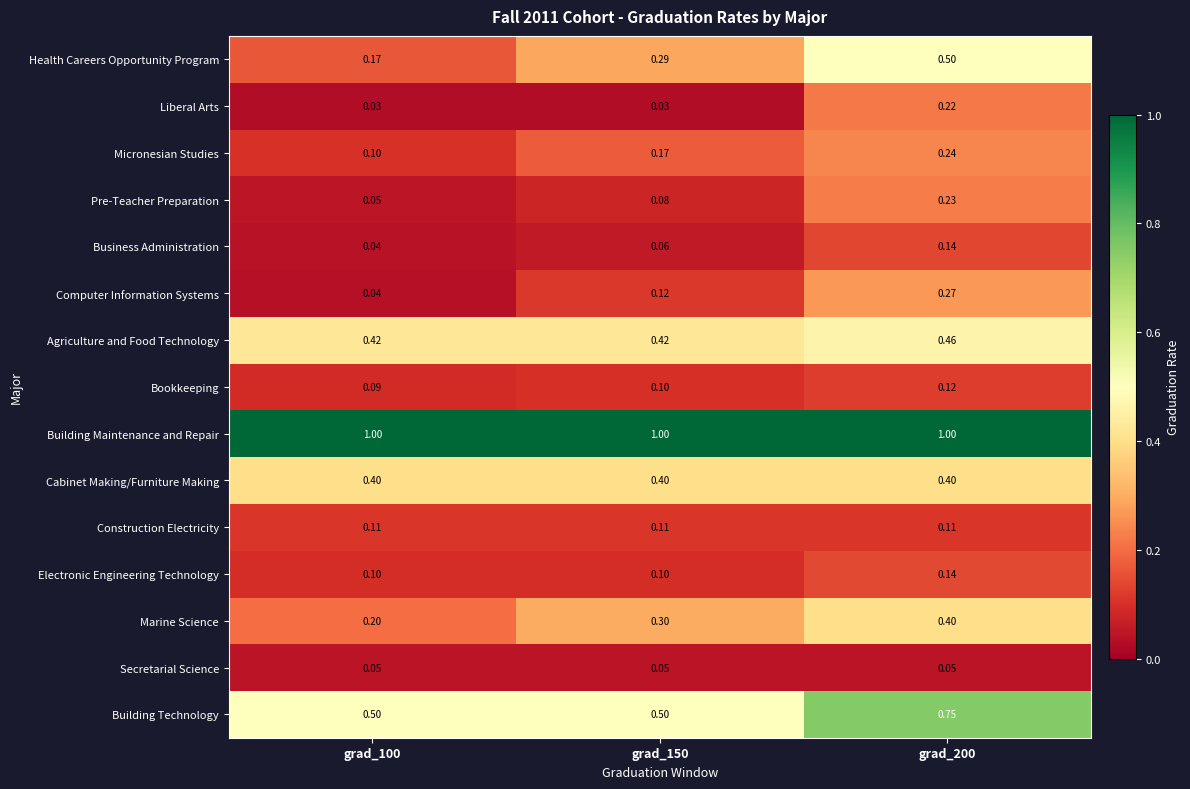

Which series changed the most between grad_100 and grad_150?

Health Careers Opportunity Program